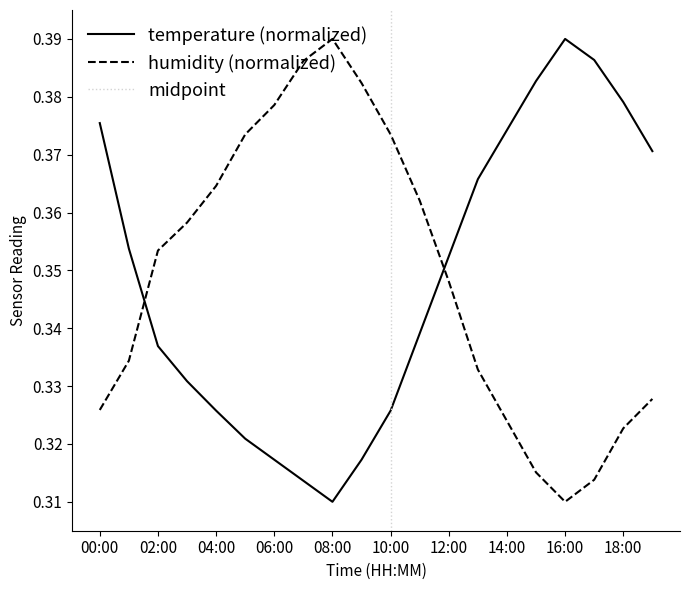

How many distinct data groups are displayed?

2